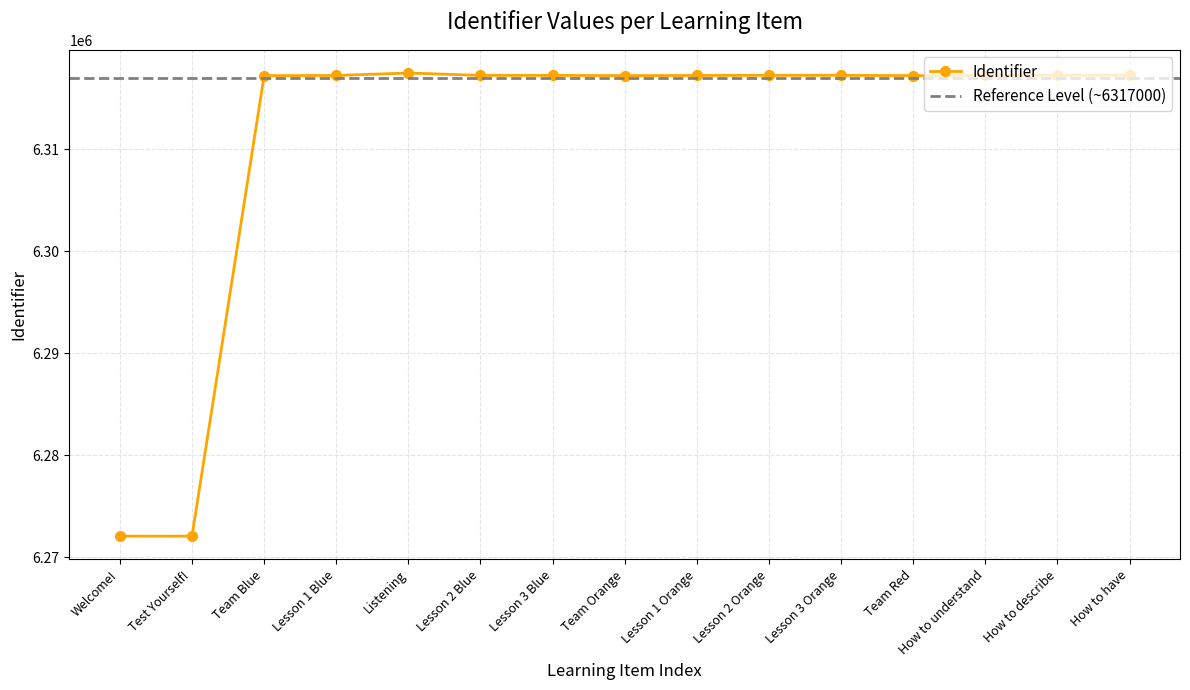

Between Lesson 1 Orange and Team Blue, which is larger?

Lesson 1 Orange